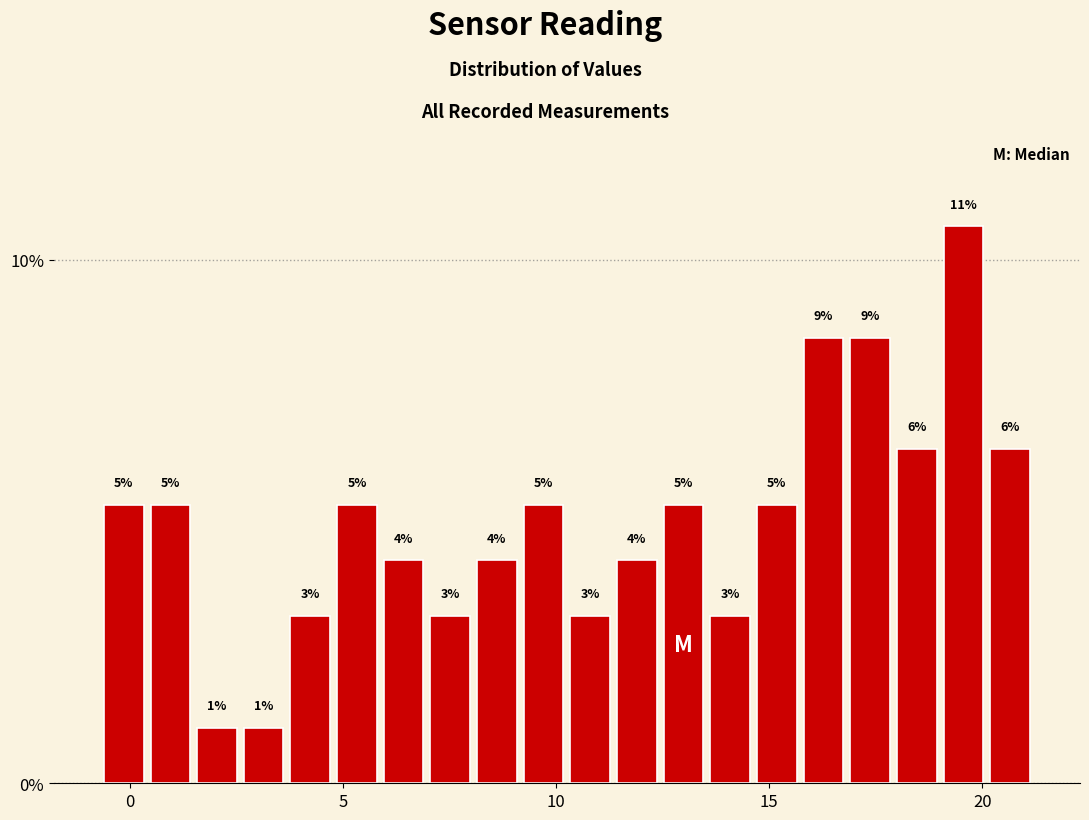

Read against the x-axis, roughly where is the centre of the tallest bar?

19.5